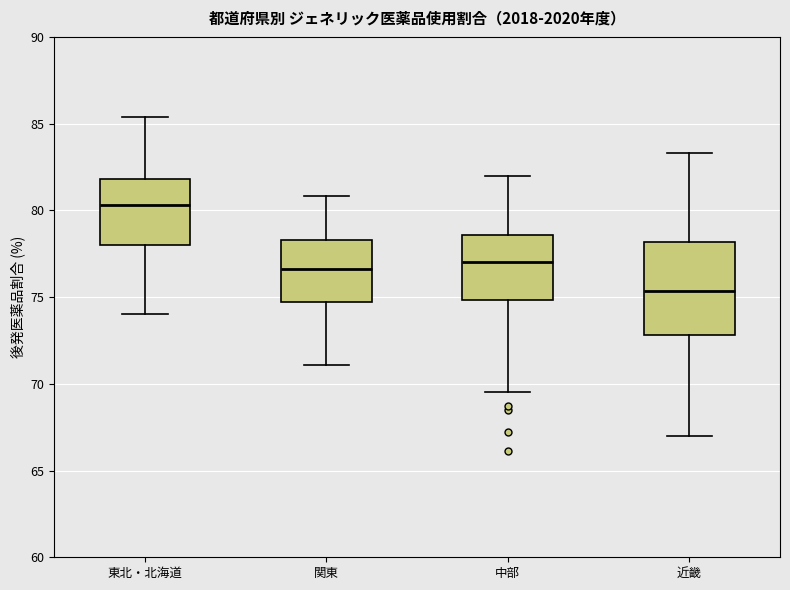

Reading left to right, read every box against the y-axis: the position of its median line, the range the box covers, and the ends of its whiskers. The values are not printed on the chart, so give them approximately, as read against the axis.

東北・北海道: median 80.5, box 78.0 to 82.0, whiskers 74.0 to 85.5
関東: median 76.5, box 74.5 to 78.5, whiskers 71.0 to 81.0
中部: median 77.0, box 75.0 to 78.5, whiskers 69.5 to 82.0
近畿: median 75.5, box 73.0 to 78.0, whiskers 67.0 to 83.5